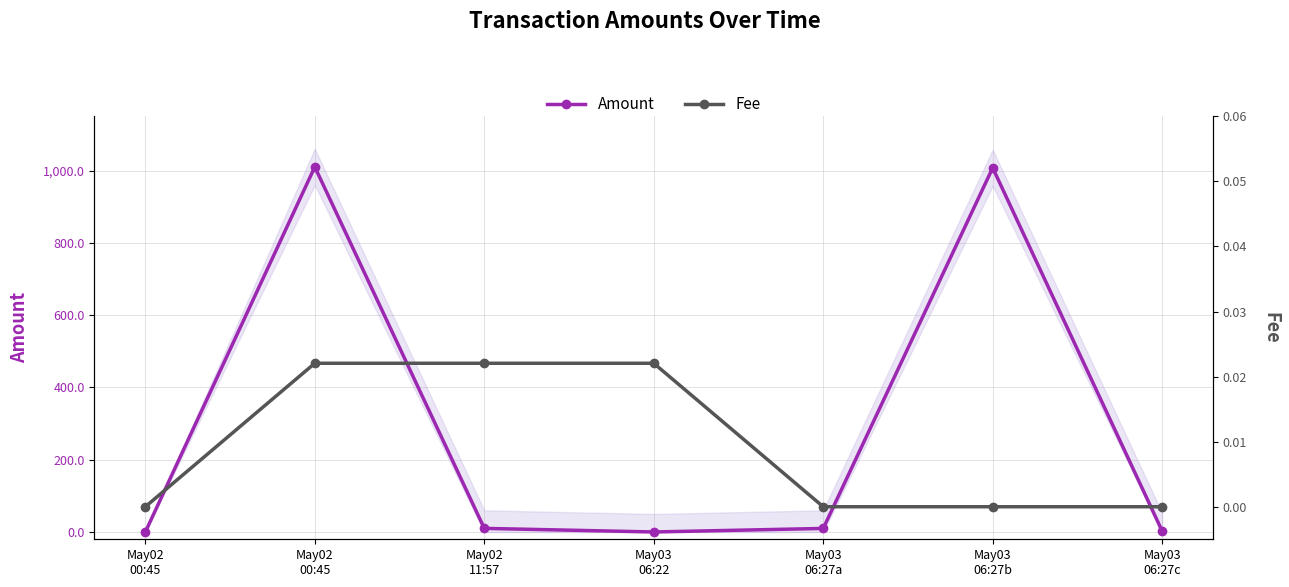

Read the Amount value at May03
06:27a.

10.0